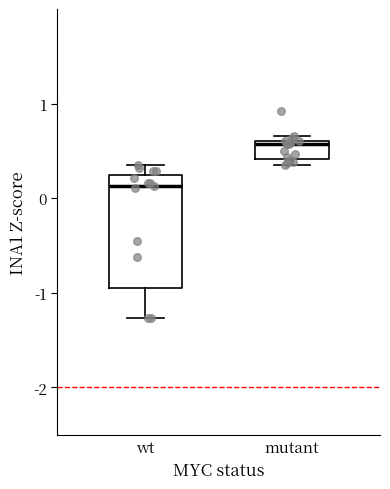

Which box has the lowest median line?

wt